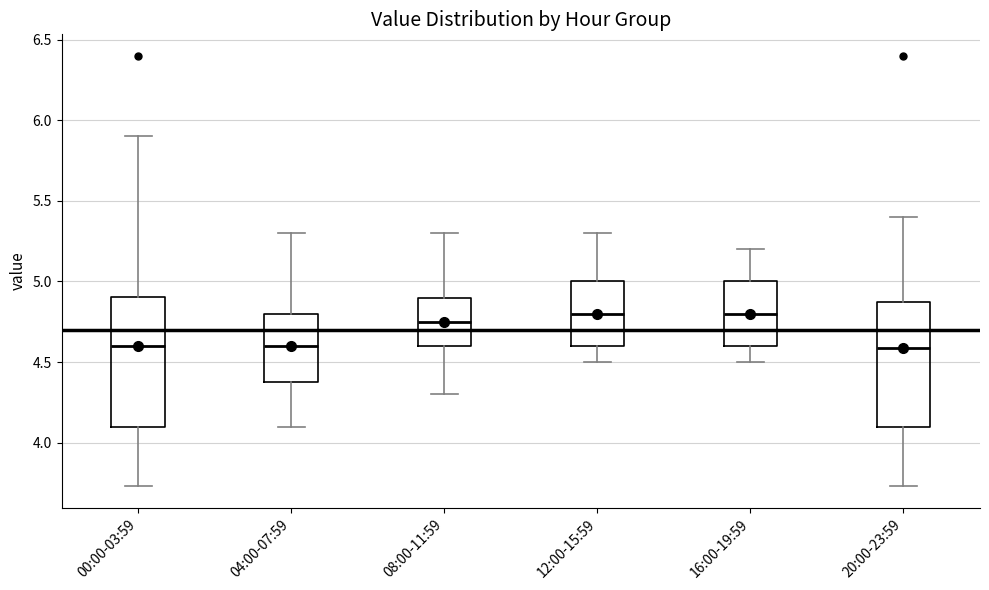

Reading left to right, transcribe this box plot: for each box, give where its median line is, the range the box spans, and where its two whiskers end, as read against the y-axis. The values are not printed on the chart, so give them approximately, as read against the axis.

00:00-03:59: median 4.60, box 4.10 to 4.90, whiskers 3.75 to 5.90
04:00-07:59: median 4.60, box 4.40 to 4.80, whiskers 4.10 to 5.30
08:00-11:59: median 4.75, box 4.60 to 4.90, whiskers 4.30 to 5.30
12:00-15:59: median 4.80, box 4.60 to 5.00, whiskers 4.50 to 5.30
16:00-19:59: median 4.80, box 4.60 to 5.00, whiskers 4.50 to 5.20
20:00-23:59: median 4.60, box 4.10 to 4.85, whiskers 3.75 to 5.40